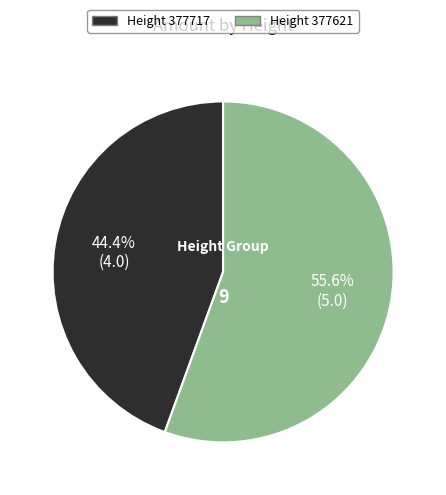

What is the largest slice in the pie chart?

Height 377621